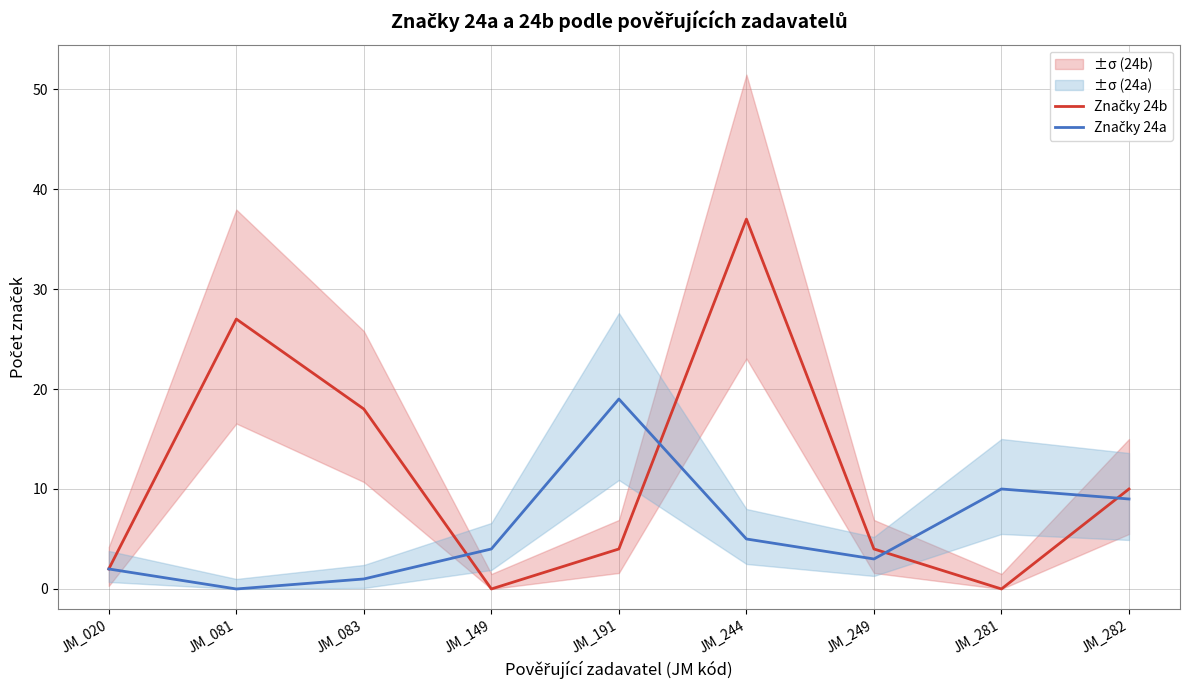

What is the total value across all series at JM_281?

10